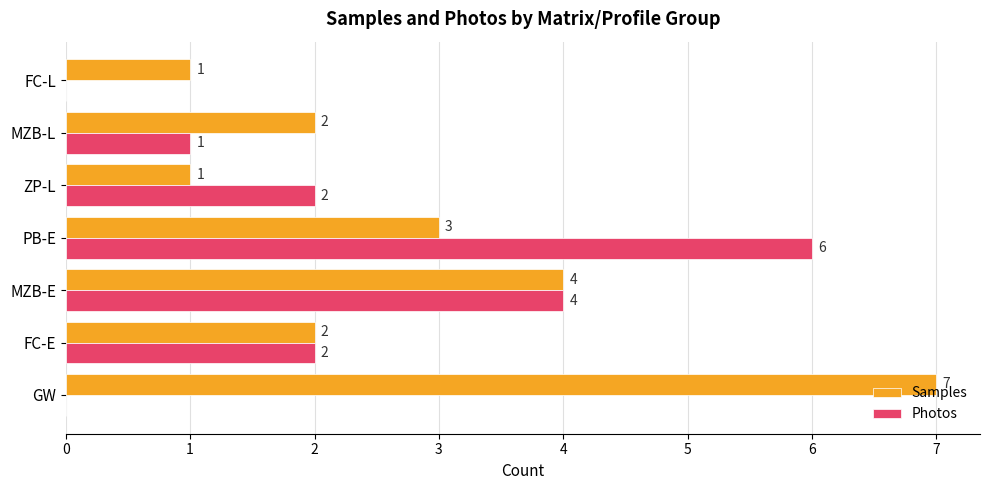

Which series changed the most between GW and ZP-L?

Samples